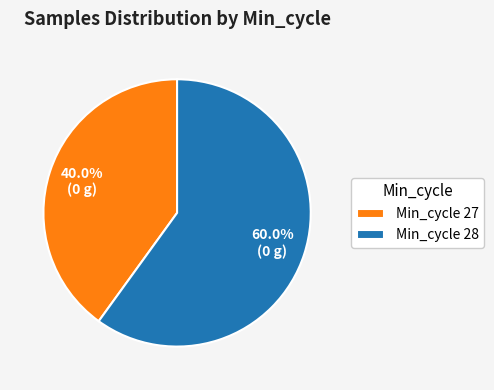

How many slices are in this pie chart?

2